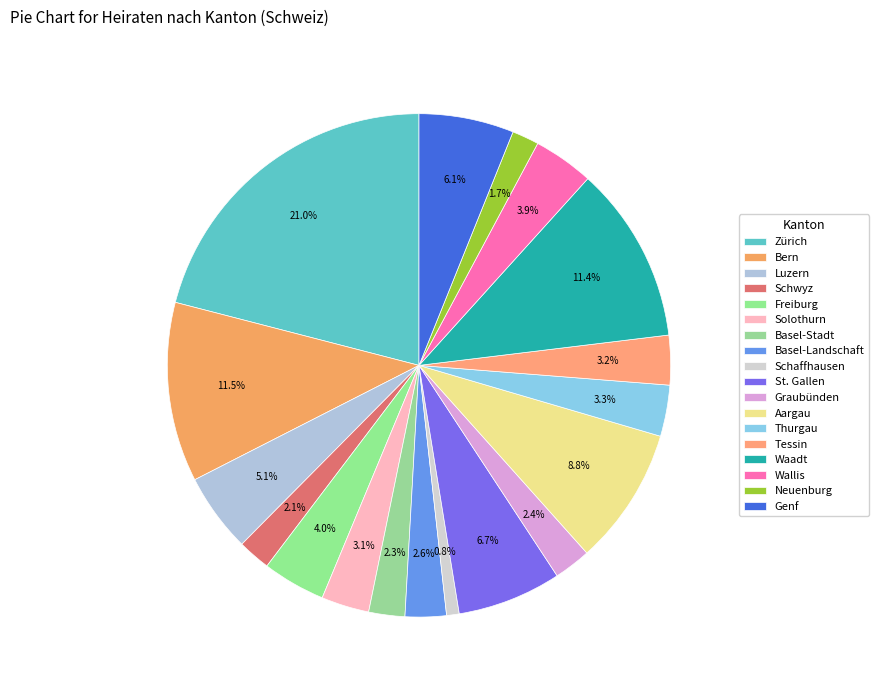

Is there a majority slice in this chart?

No